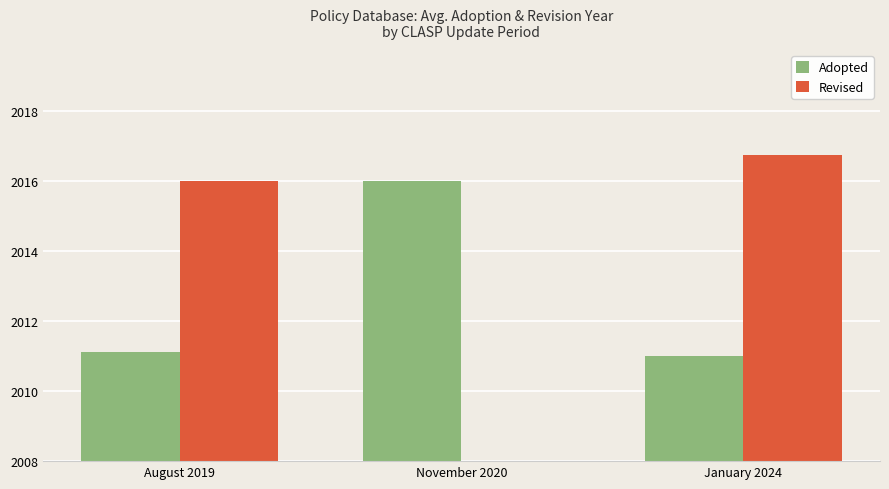

Between August 2019 and November 2020, which series saw the biggest shift?

Revised